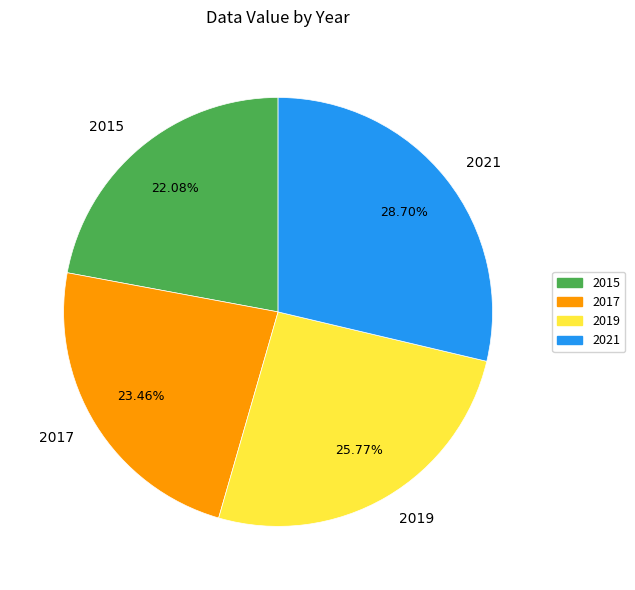

Rank the categories by value from highest to lowest.

2021, 2019, 2017, 2015